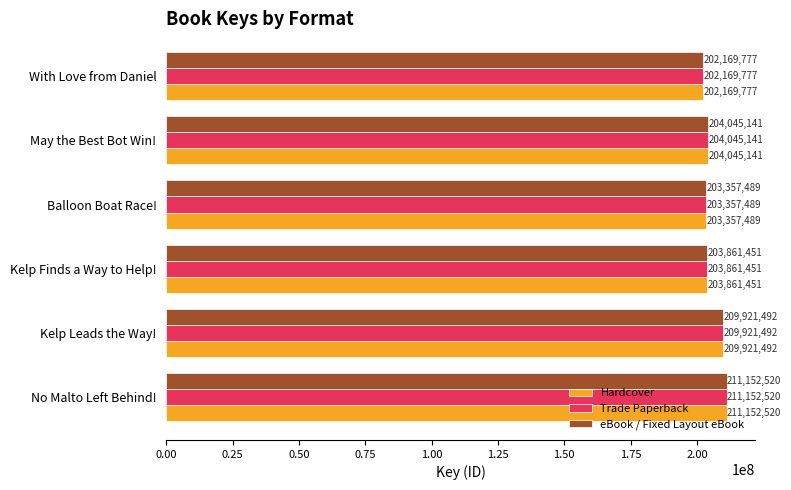

Where is Hardcover nearest to the value 206661148?

May the Best Bot Win!